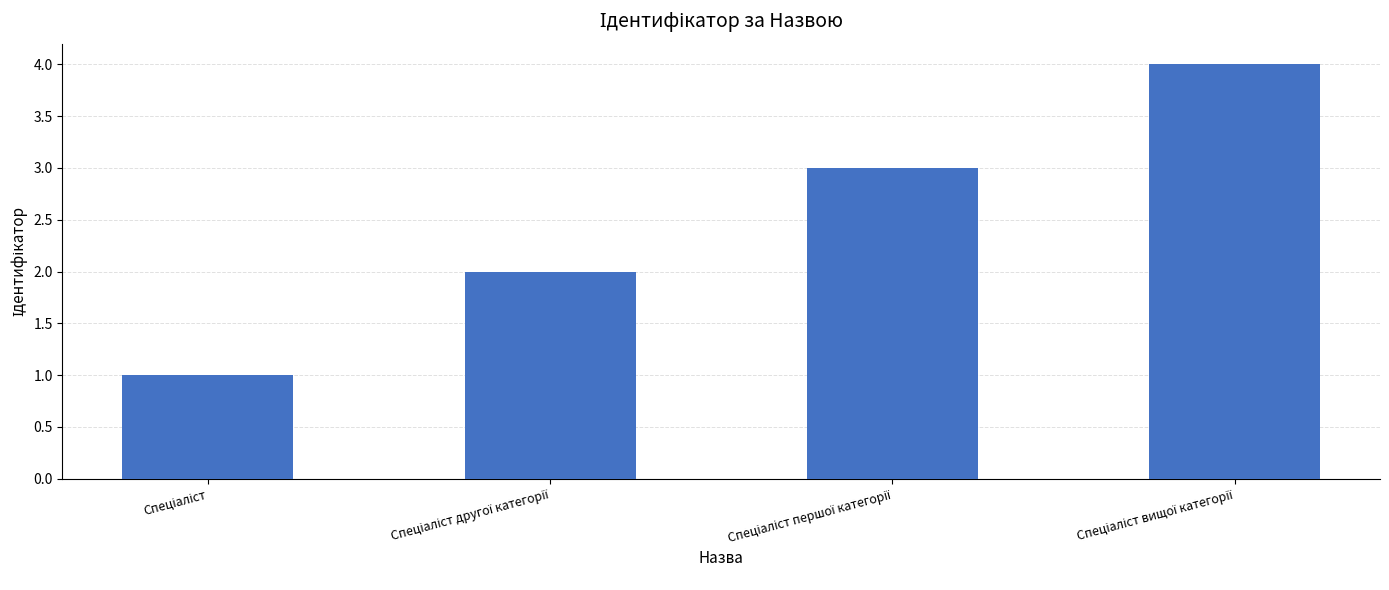

What is the value of the 2nd bar from the left?

2